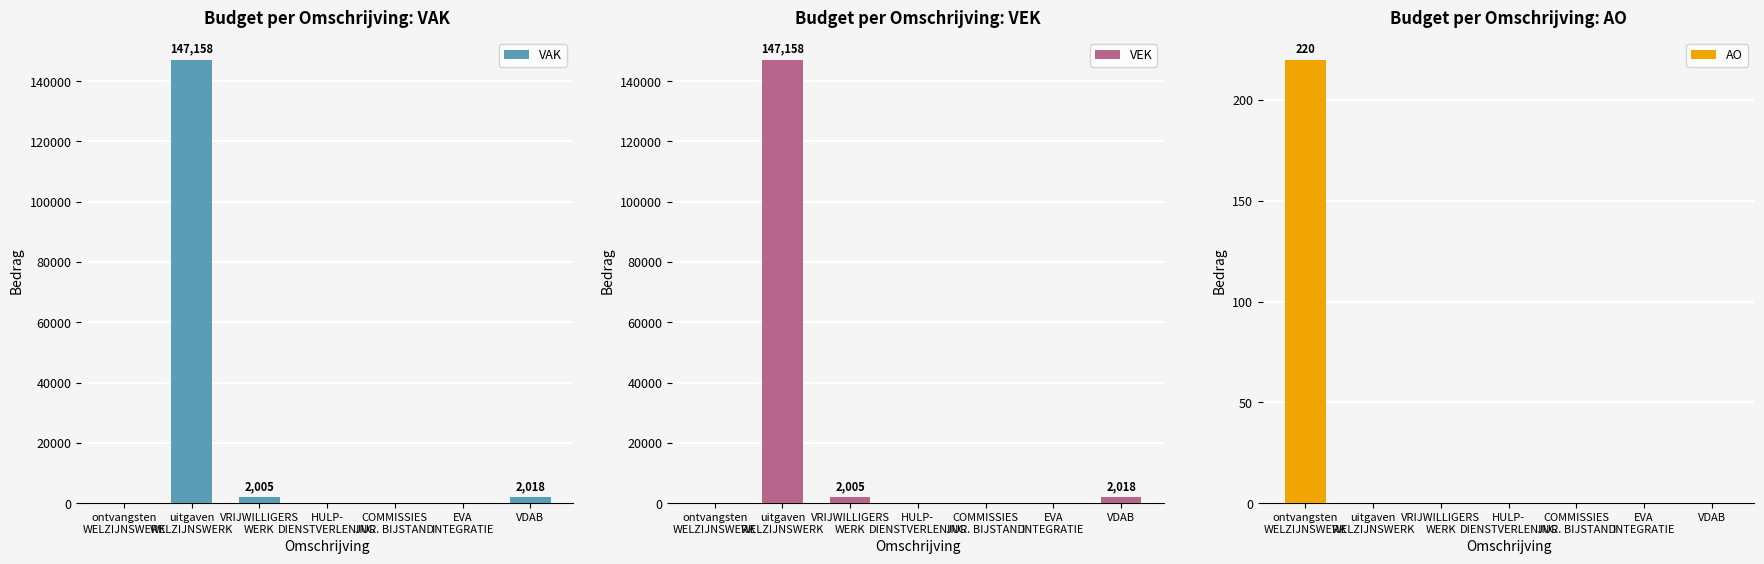

At how many categories does at least one series exceed 129586?

1